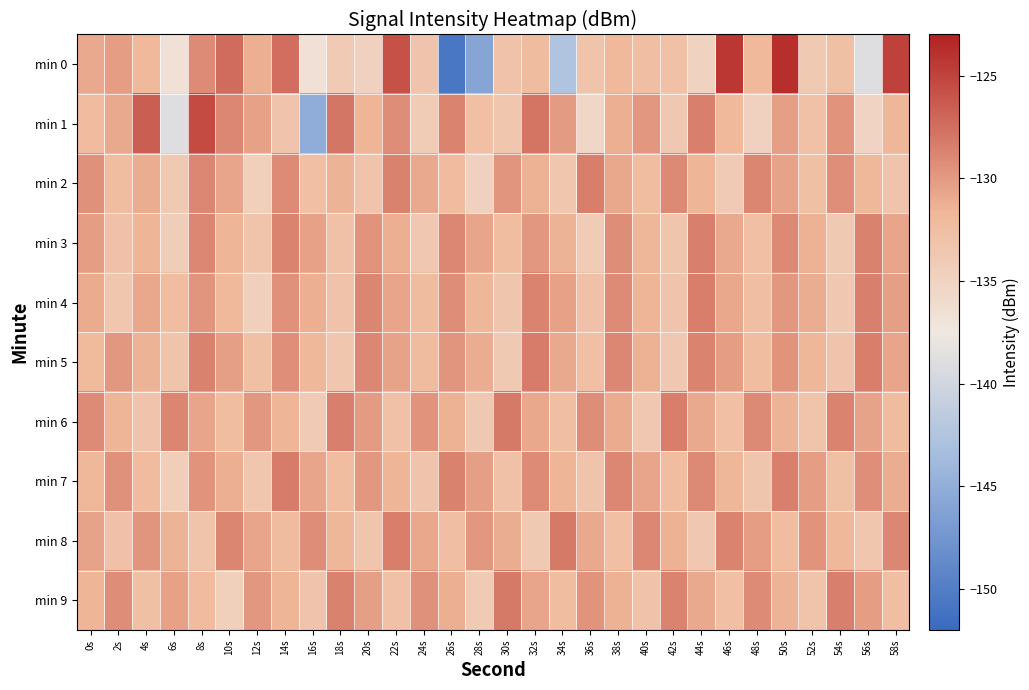

Reading left to right, what are all the values shown in this chart?

min 0: 0s=-130.8	2s=-130.2	4s=-131.9	6s=-136.6	8s=-129.2	10s=-127.3	12s=-131.2	14s=-127.5	16s=-136.6	18s=-134.0	20s=-134.7	22s=-125.8	24s=-133.2	26s=-150.7	28s=-145.9	30s=-133.0	32s=-132.2	34s=-142.6	36s=-133.1	38s=-131.9	40s=-132.5	42s=-132.8	44s=-134.9	46s=-124.3	48s=-131.9	50s=-123.8	52s=-133.8	54s=-132.7	56s=-139.0	58s=-124.9
min 1: 0s=-132.1	2s=-130.9	4s=-126.6	6s=-138.9	8s=-125.5	10s=-129.0	12s=-130.4	14s=-133.2	16s=-145.1	18s=-127.9	20s=-131.5	22s=-129.3	24s=-134.2	26s=-128.7	28s=-132.6	30s=-133.5	32s=-127.8	34s=-130.1	36s=-135.4	38s=-131.2	40s=-129.8	42s=-133.6	44s=-128.5	46s=-131.9	48s=-134.7	50s=-130.3	52s=-132.8	54s=-129.6	56s=-135.1	58s=-131.7
min 2: 0s=-129.5	2s=-132.3	4s=-131.1	6s=-133.8	8s=-128.9	10s=-130.7	12s=-134.5	14s=-129.2	16s=-132.6	18s=-131.4	20s=-133.2	22s=-128.6	24s=-130.9	26s=-132.1	28s=-134.8	30s=-129.7	32s=-131.3	34s=-133.5	36s=-128.4	38s=-130.8	40s=-132.4	42s=-129.1	44s=-131.6	46s=-133.9	48s=-128.8	50s=-130.5	52s=-132.7	54s=-129.4	56s=-131.8	58s=-133.3
min 3: 0s=-130.2	2s=-132.9	4s=-131.6	6s=-134.3	8s=-129.0	10s=-131.5	12s=-133.1	14s=-128.7	16s=-130.4	18s=-132.8	20s=-129.6	22s=-131.2	24s=-133.7	26s=-128.9	28s=-130.6	30s=-132.3	32s=-129.8	34s=-131.4	36s=-134.0	38s=-129.3	40s=-131.7	42s=-133.4	44s=-128.5	46s=-130.9	48s=-132.6	50s=-129.1	52s=-131.3	54s=-133.8	56s=-128.6	58s=-130.7
min 4: 0s=-131.0	2s=-133.5	4s=-130.8	6s=-132.4	8s=-129.7	10s=-131.9	12s=-134.6	14s=-129.5	16s=-131.2	18s=-133.0	20s=-128.8	22s=-130.6	24s=-132.2	26s=-129.3	28s=-131.7	30s=-133.4	32s=-128.7	34s=-130.4	36s=-132.9	38s=-129.2	40s=-131.5	42s=-133.2	44s=-128.4	46s=-130.8	48s=-132.5	50s=-129.9	52s=-131.1	54s=-133.7	56s=-128.5	58s=-130.3
min 5: 0s=-132.0	2s=-129.8	4s=-131.4	6s=-133.1	8s=-128.6	10s=-130.3	12s=-132.7	14s=-129.4	16s=-131.8	18s=-133.5	20s=-128.9	22s=-130.5	24s=-132.2	26s=-129.7	28s=-131.1	30s=-133.8	32s=-128.3	34s=-130.9	36s=-132.6	38s=-129.0	40s=-131.3	42s=-133.6	44s=-128.7	46s=-130.2	48s=-132.4	50s=-129.6	52s=-131.7	54s=-133.3	56s=-128.4	58s=-130.6
min 6: 0s=-129.2	2s=-131.5	4s=-133.2	6s=-128.8	8s=-130.7	10s=-132.3	12s=-129.9	14s=-131.6	16s=-133.9	18s=-128.5	20s=-130.1	22s=-132.8	24s=-129.6	26s=-131.3	28s=-133.6	30s=-128.2	32s=-130.8	34s=-132.5	36s=-129.3	38s=-131.0	40s=-133.7	42s=-128.4	44s=-130.9	46s=-132.6	48s=-129.1	50s=-131.4	52s=-133.1	54s=-128.7	56s=-130.5	58s=-132.2
min 7: 0s=-131.8	2s=-129.5	4s=-132.1	6s=-134.4	8s=-129.6	10s=-131.2	12s=-133.5	14s=-128.3	16s=-130.7	18s=-132.4	20s=-129.8	22s=-131.5	24s=-133.2	26s=-128.6	28s=-130.3	30s=-132.8	32s=-129.2	34s=-131.6	36s=-133.3	38s=-128.9	40s=-130.6	42s=-132.3	44s=-129.1	46s=-131.7	48s=-133.4	50s=-128.5	52s=-130.2	54s=-132.7	56s=-129.4	58s=-131.1
min 8: 0s=-130.5	2s=-132.9	4s=-129.7	6s=-131.4	8s=-133.1	10s=-128.8	12s=-130.6	14s=-132.2	16s=-129.3	18s=-131.7	20s=-133.4	22s=-128.4	24s=-130.8	26s=-132.5	28s=-129.9	30s=-131.1	32s=-133.8	34s=-128.2	36s=-130.9	38s=-132.6	40s=-129.0	42s=-131.3	44s=-133.7	46s=-128.7	48s=-130.2	50s=-132.4	52s=-129.6	54s=-131.8	56s=-133.5	58s=-128.9
min 9: 0s=-131.6	2s=-129.3	4s=-132.7	6s=-130.4	8s=-132.1	10s=-134.5	12s=-129.8	14s=-131.5	16s=-133.2	18s=-128.6	20s=-130.3	22s=-132.8	24s=-129.5	26s=-131.2	28s=-133.9	30s=-128.1	32s=-130.7	34s=-132.4	36s=-129.6	38s=-131.3	40s=-133.0	42s=-128.7	44s=-130.9	46s=-132.6	48s=-129.2	50s=-131.4	52s=-133.1	54s=-128.5	56s=-130.2	58s=-132.5